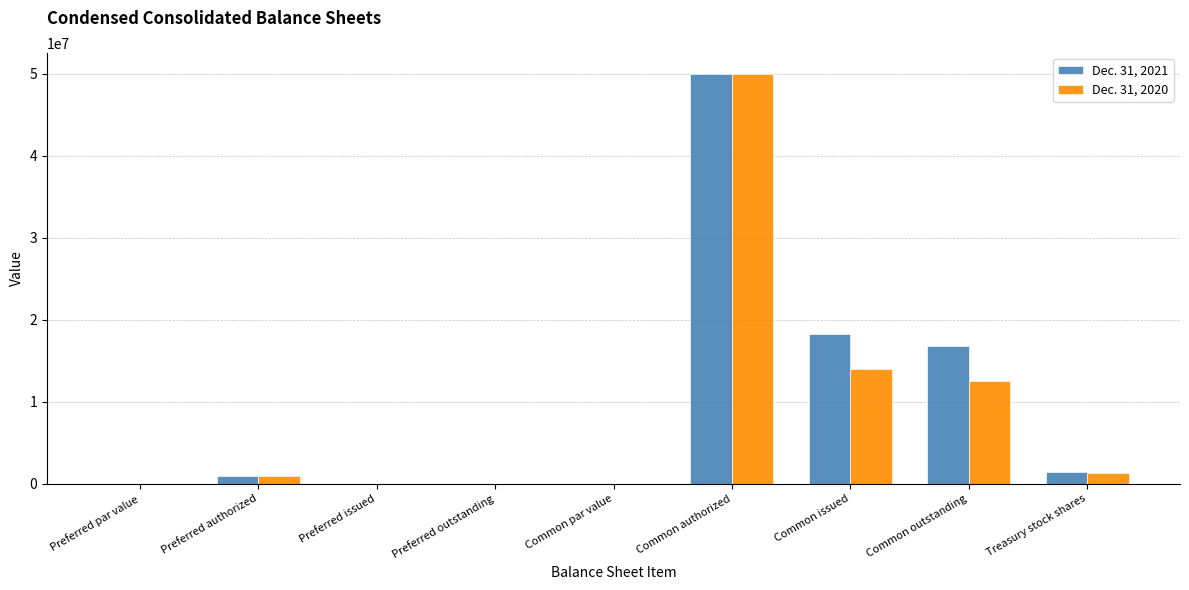

What is the maximum value shown in the chart?

50000000.0